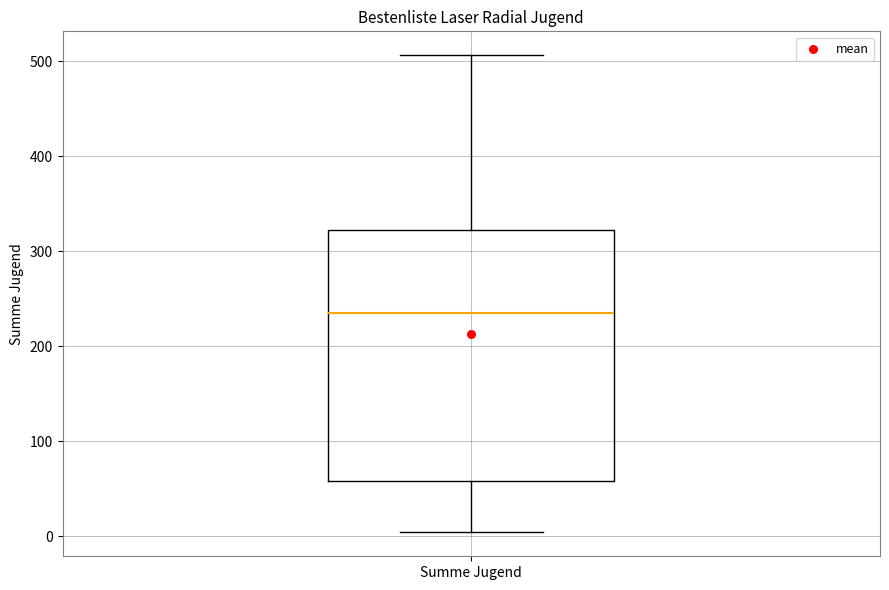

Read this box plot against the y-axis: the position of the median line, the range covered by the box, and the ends of both whiskers. The values are not printed on the chart, so give them approximately, as read against the axis.

median 230, box 60 to 320, whiskers 0 to 510